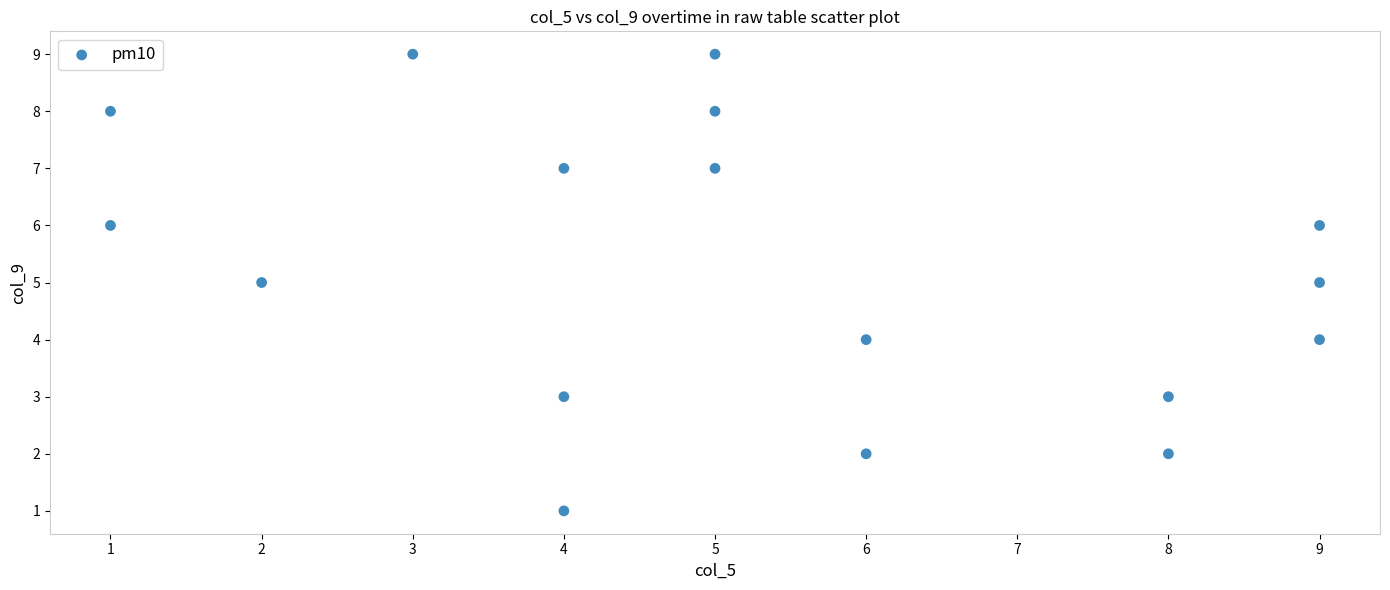

What is the range of X values (max minus min)?

8